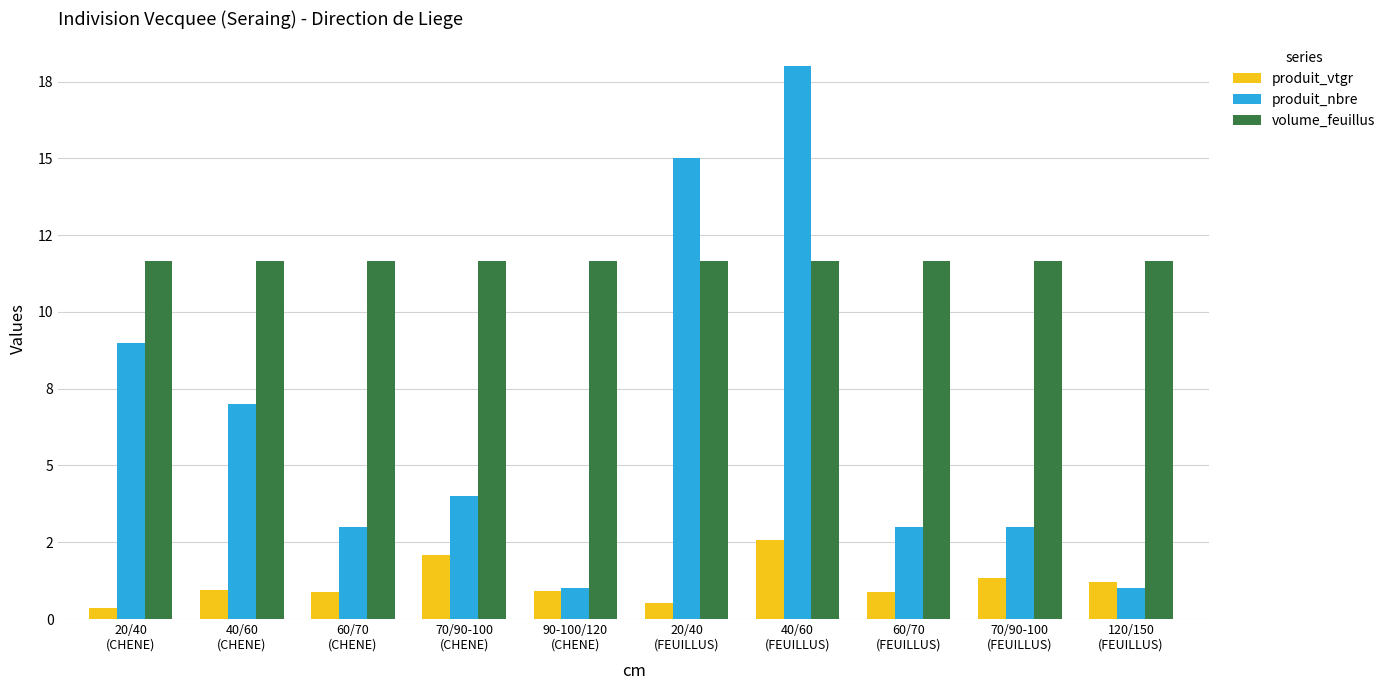

Reading right to left, list all the values displayed in this chart.

produit_vtgr: 1.2	1.3	0.9	2.6	0.5	0.9	2.1	0.9	0.9	0.3
produit_nbre: 1.0	3.0	3.0	18.0	15.0	1.0	4.0	3.0	7.0	9.0
volume_feuillus: 11.6	11.6	11.6	11.6	11.6	11.6	11.6	11.6	11.6	11.6